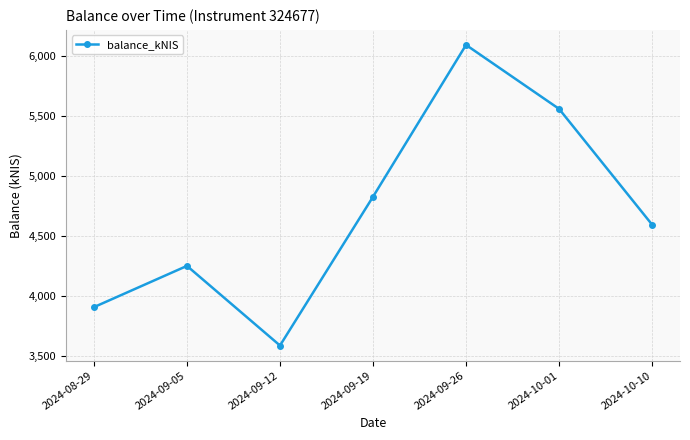

What is the difference between the values at 2024-09-26 and 2024-09-05?

1839.7